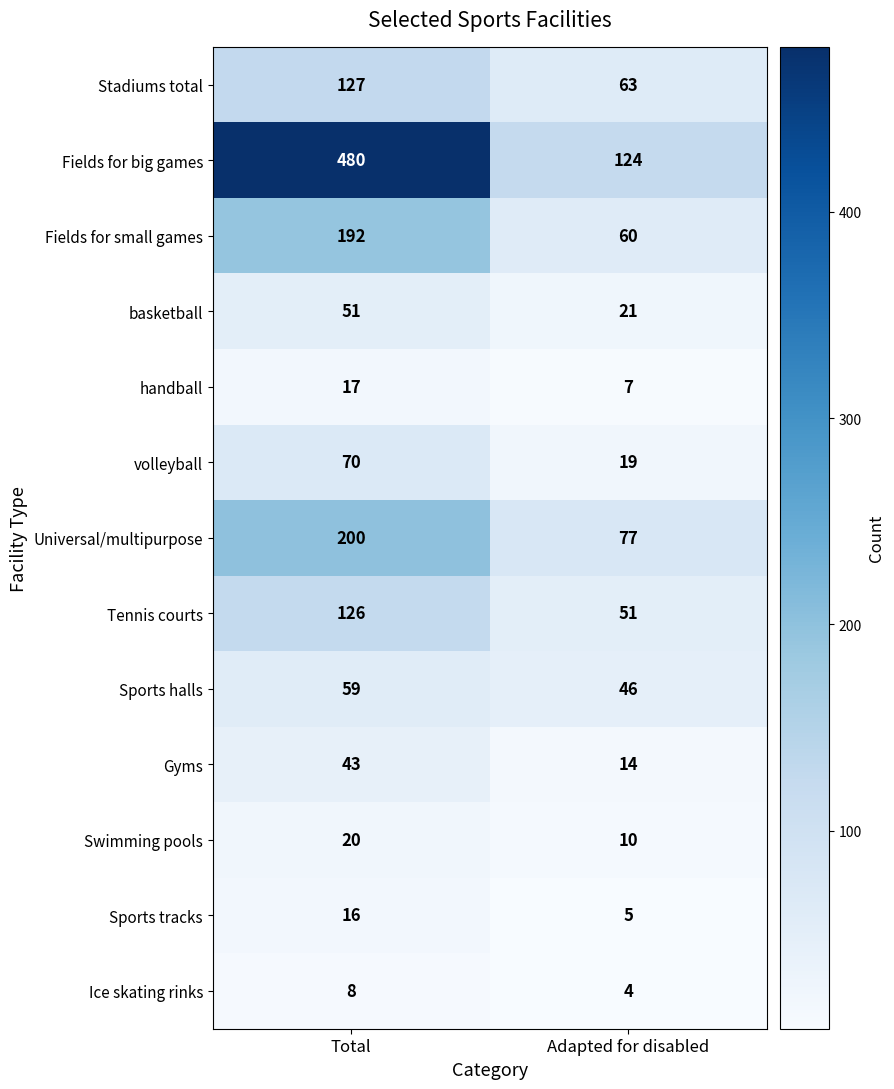

How many series are shown in this chart?

13